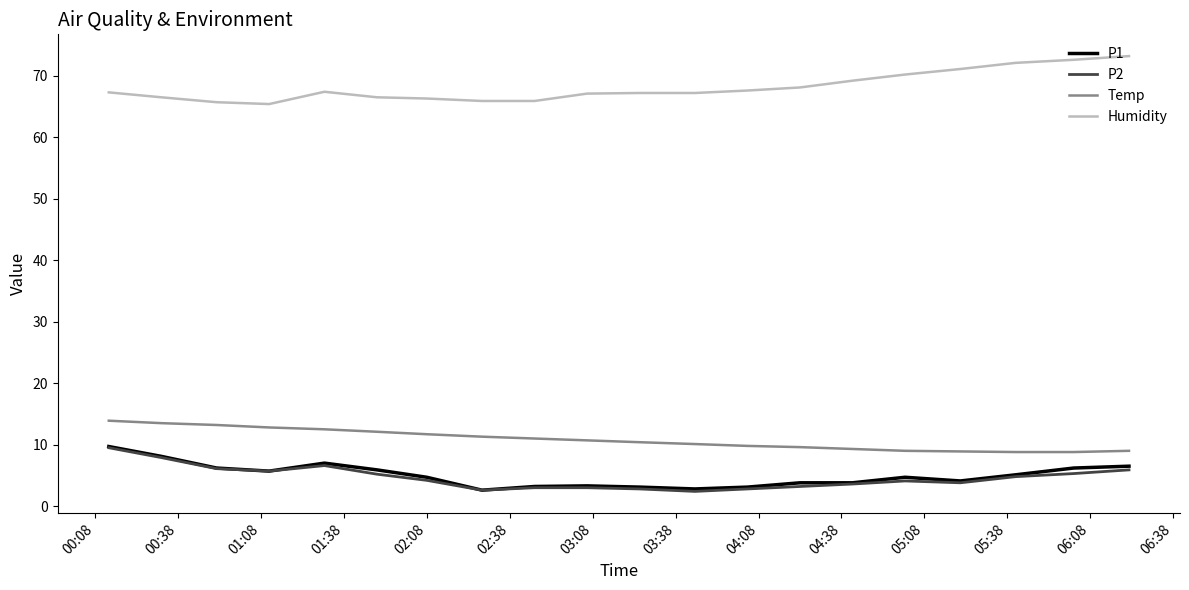

Which series has the largest total across all categories?

Humidity